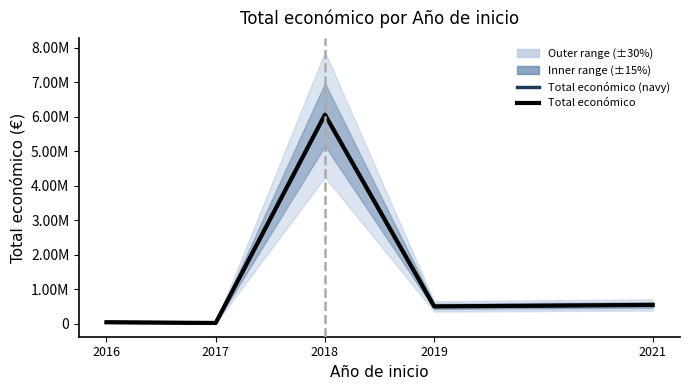

What is the difference between the Total económico values at 2021 and 2018?

5519971